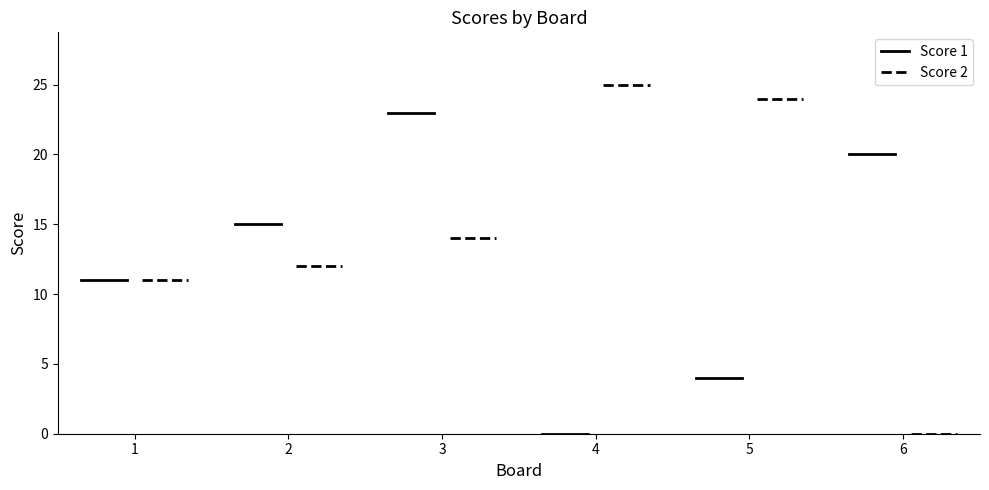

Where does the Score 2 series first go above 14?

4